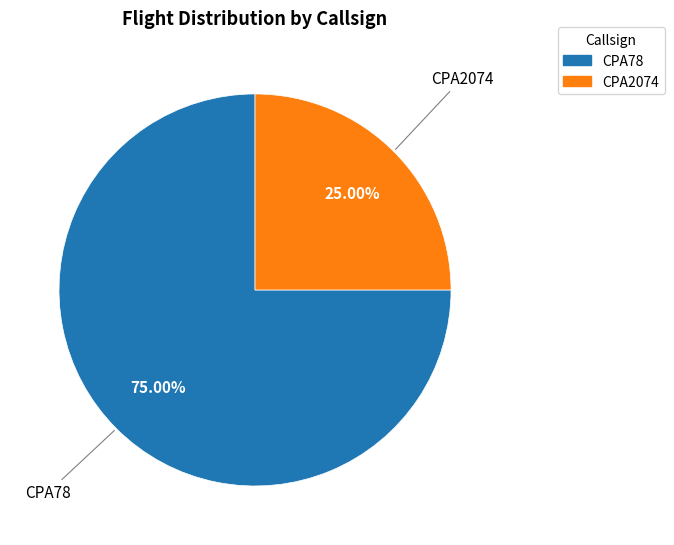

How many segments does this pie chart have?

2